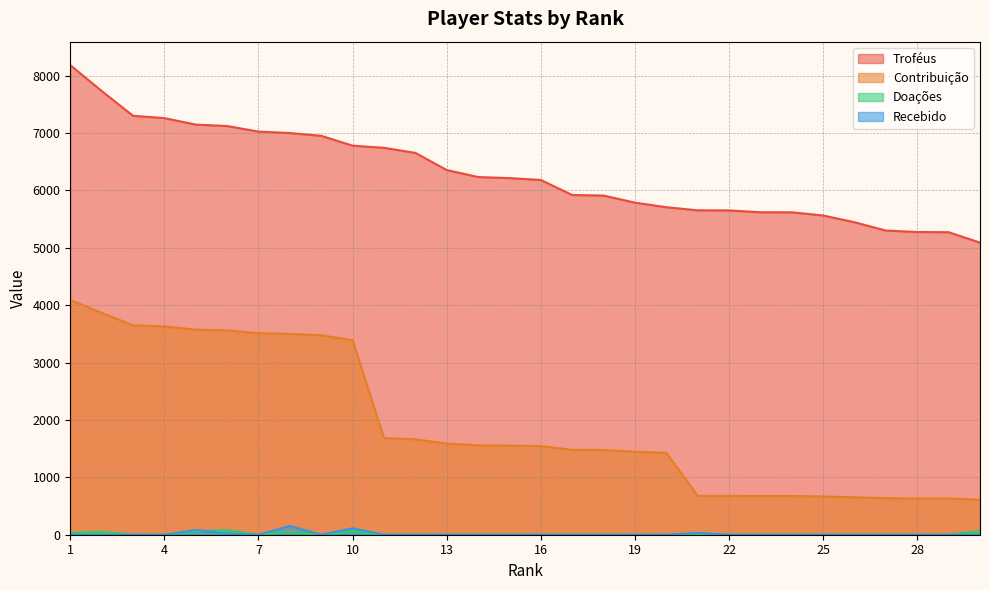

Rank the series at 15 from lowest to highest value.

Doações, Recebido, Contribuição, Troféus